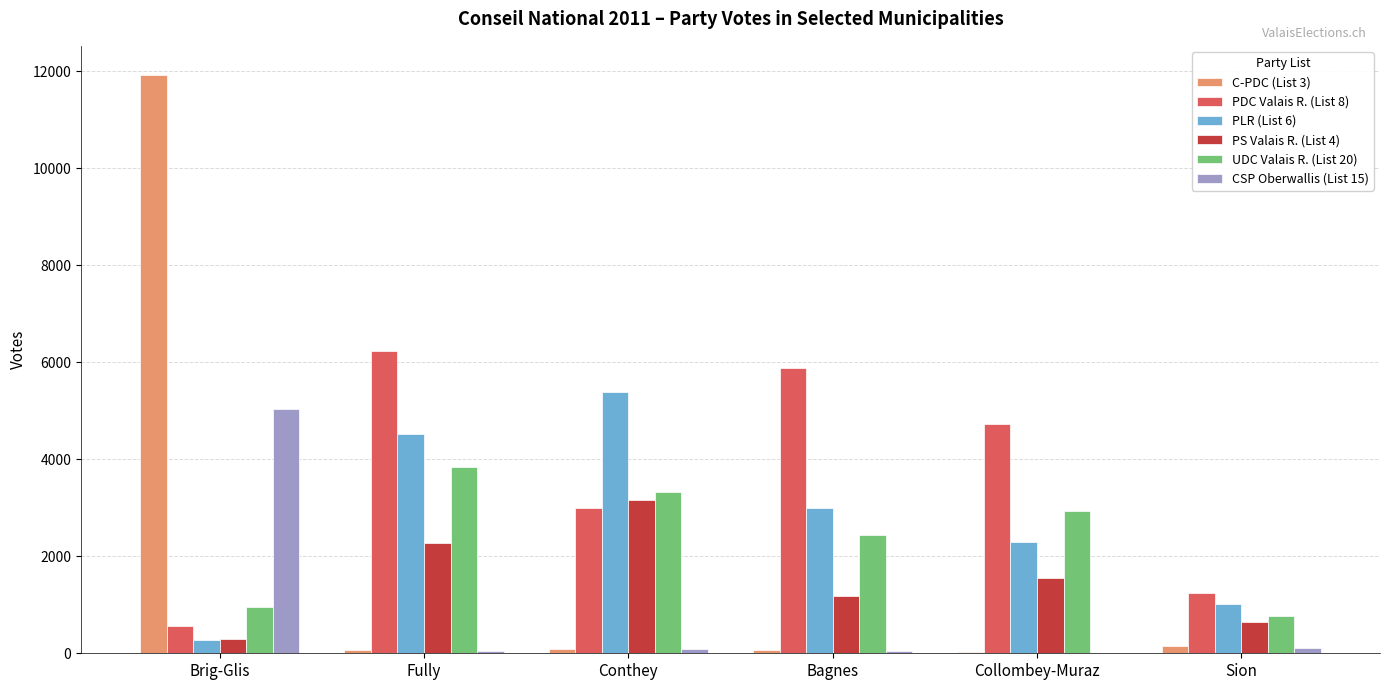

How many distinct data groups are displayed?

6